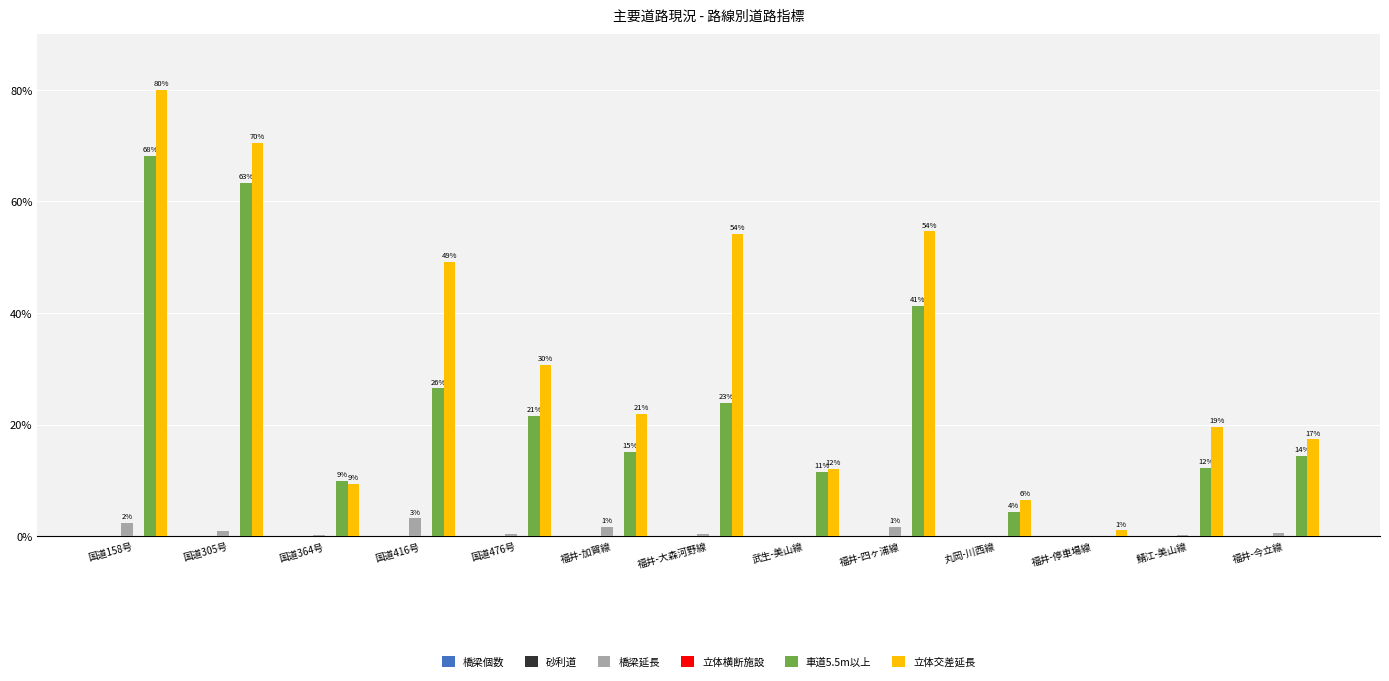

What is the greatest value displayed?

80.0